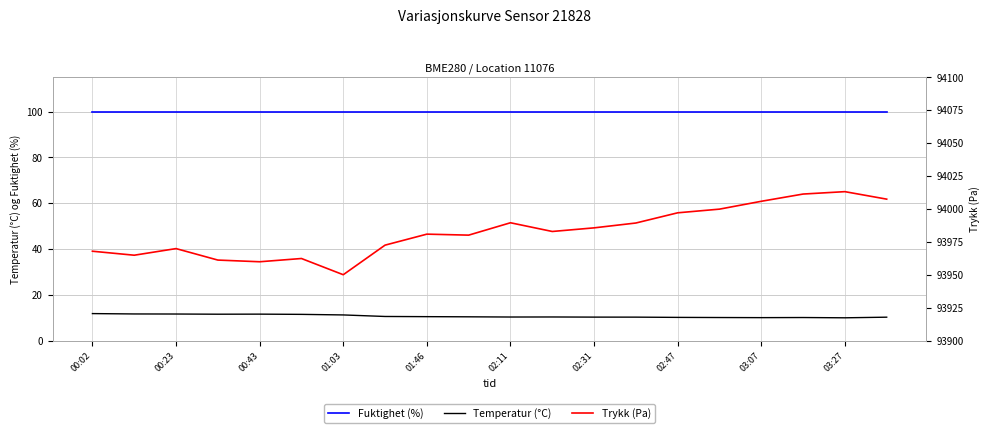

What is the lowest value of the Fuktighet (%) series?

100.0